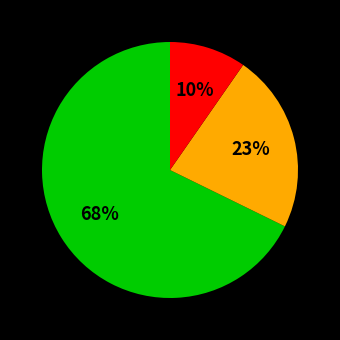

To the nearest percent, what is the average slice percentage?

33%